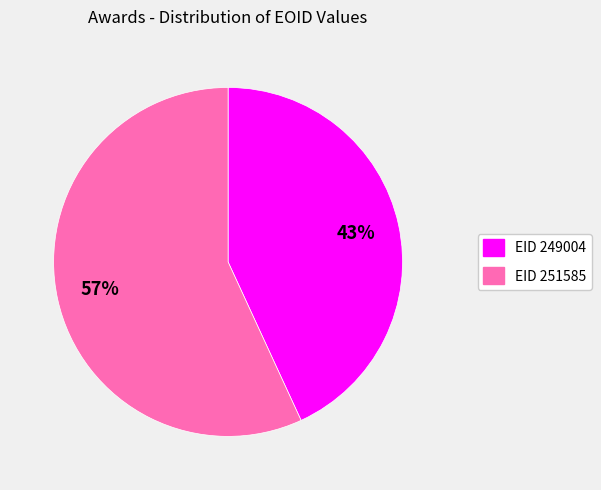

Is there any slice that represents more than half of the pie?

Yes